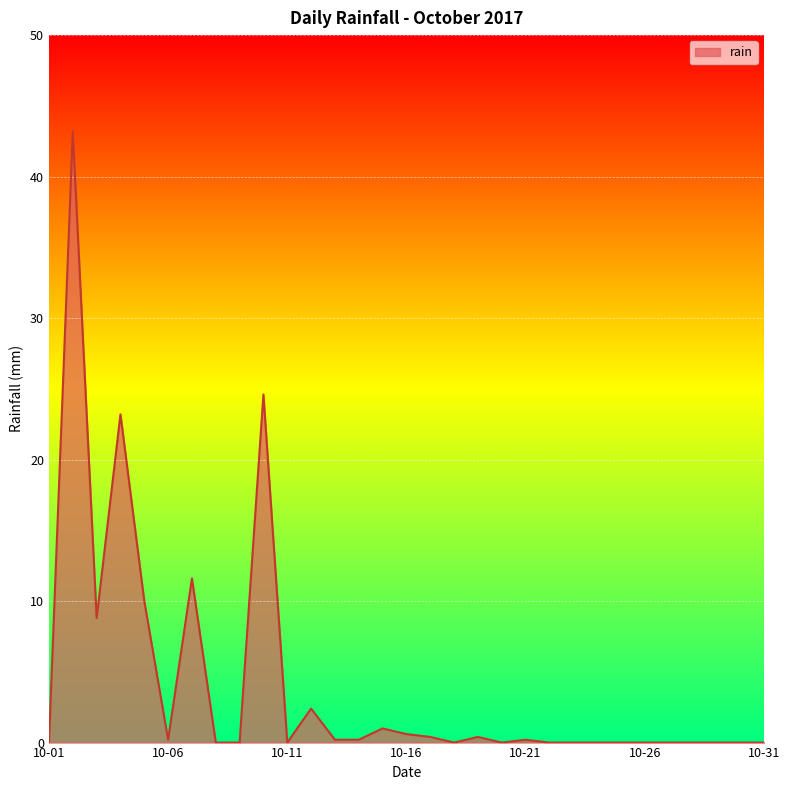

What is the sum of all values?

127.0